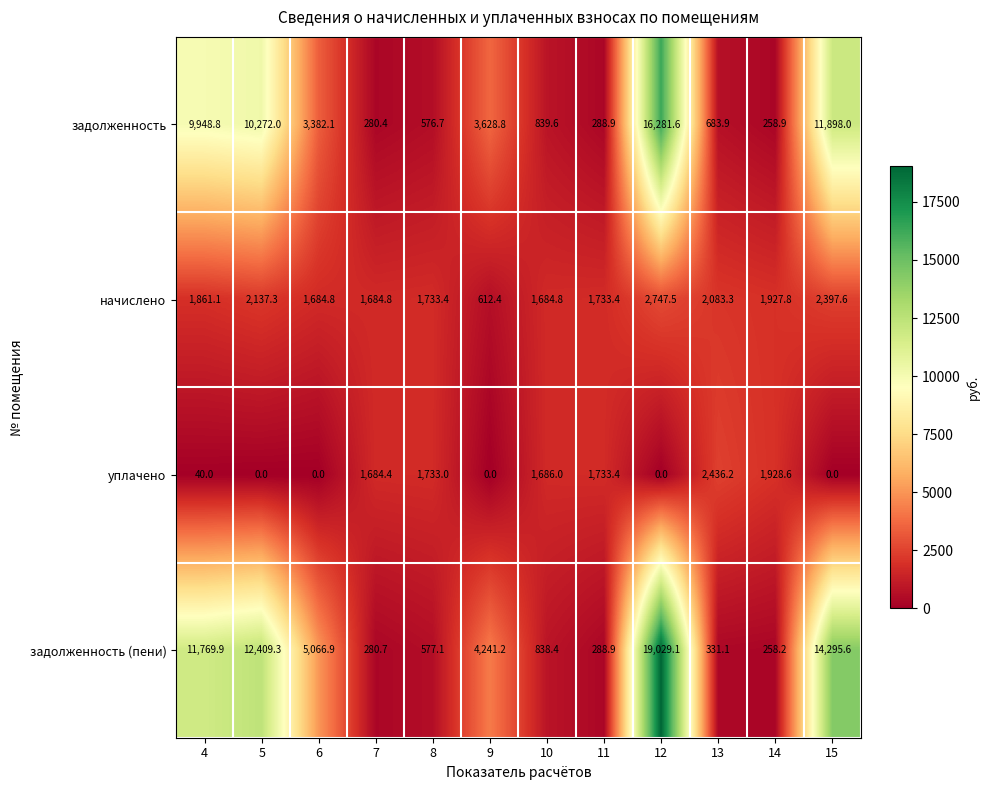

At how many categories does at least one series exceed 18005?

1